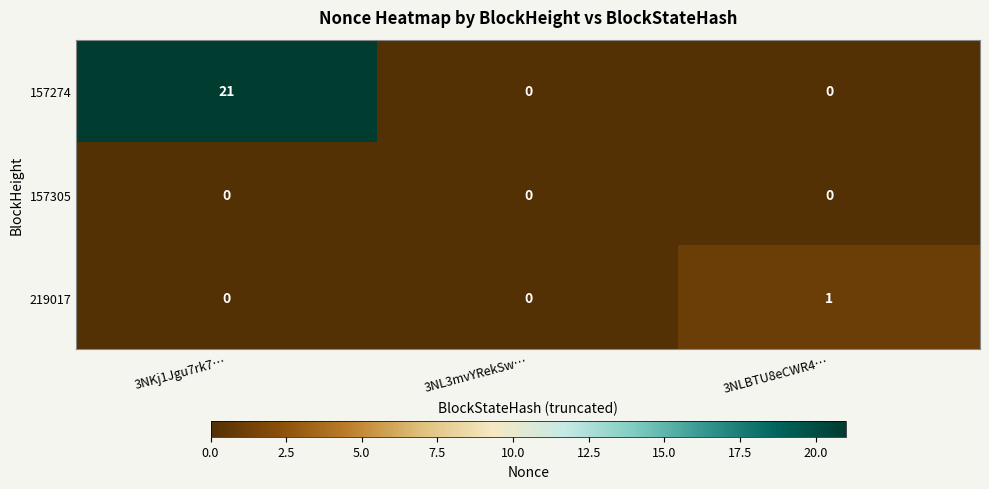

At how many categories does at least one series exceed 12?

1